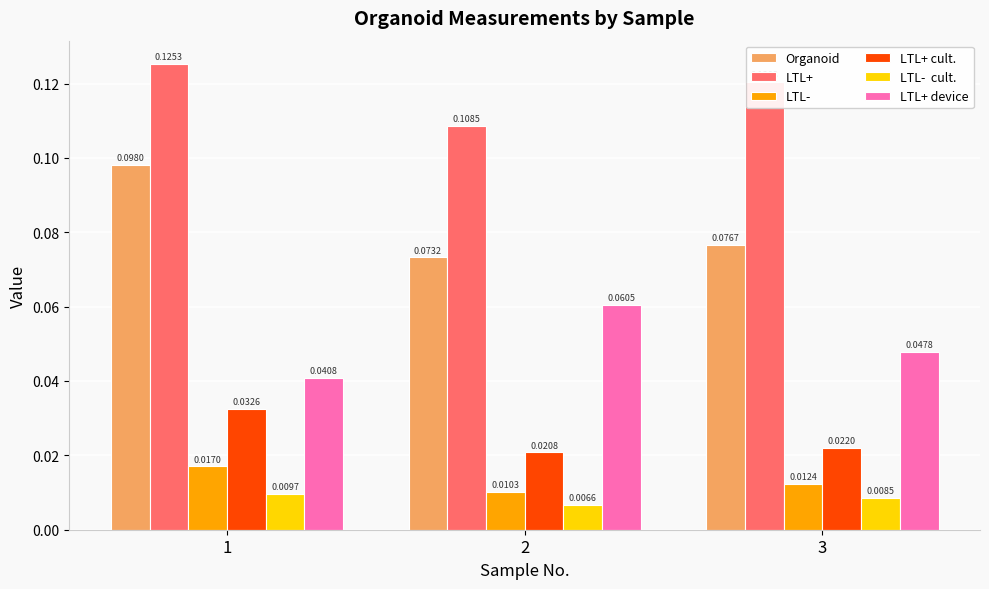

Does the chart contain stacked bars?

No